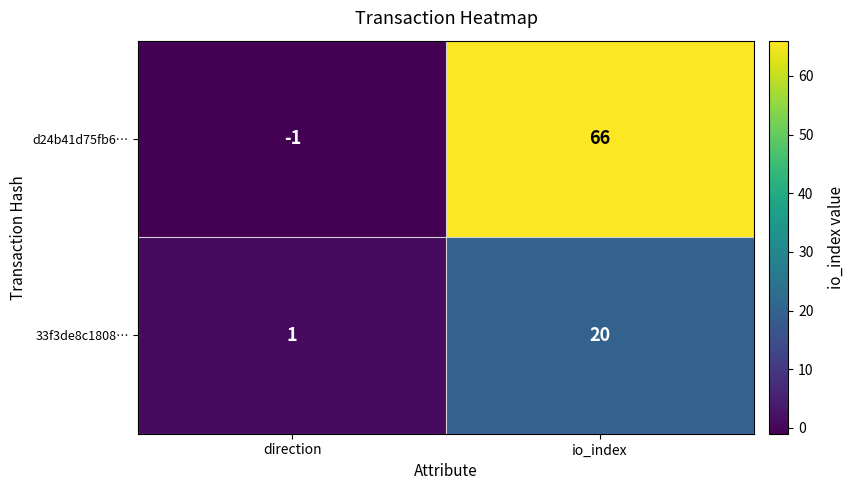

Which category has the lowest value in the d24b41d75fb6… series?

direction